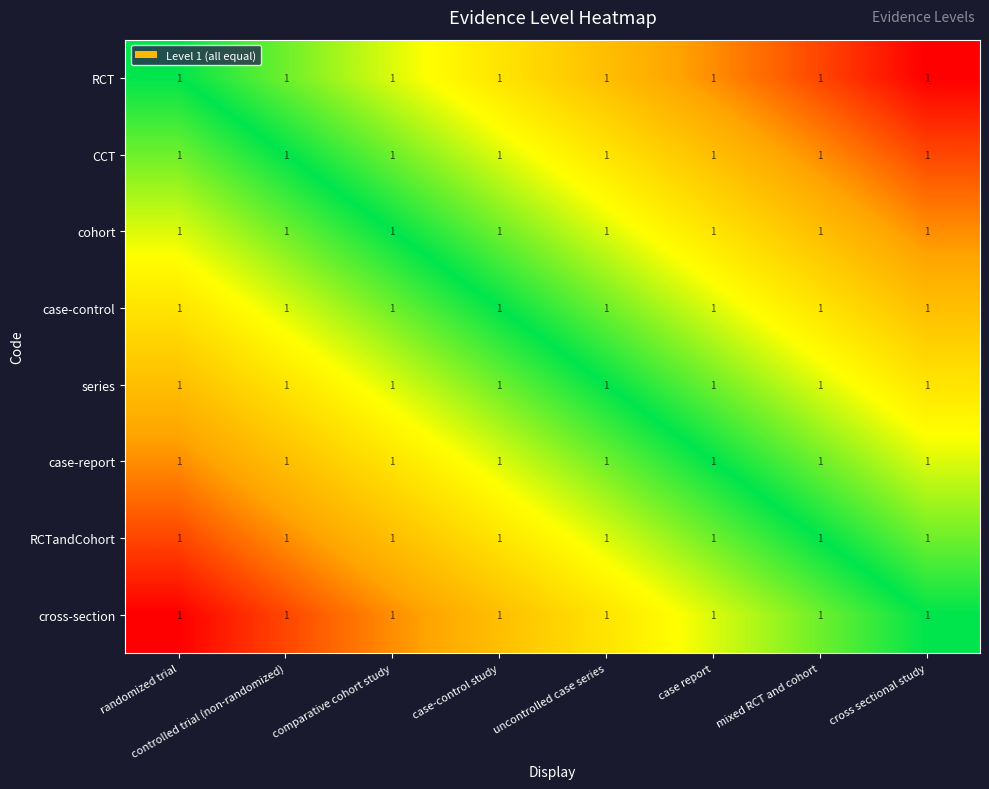

Which label corresponds to the largest value in the chart?

cross sectional study